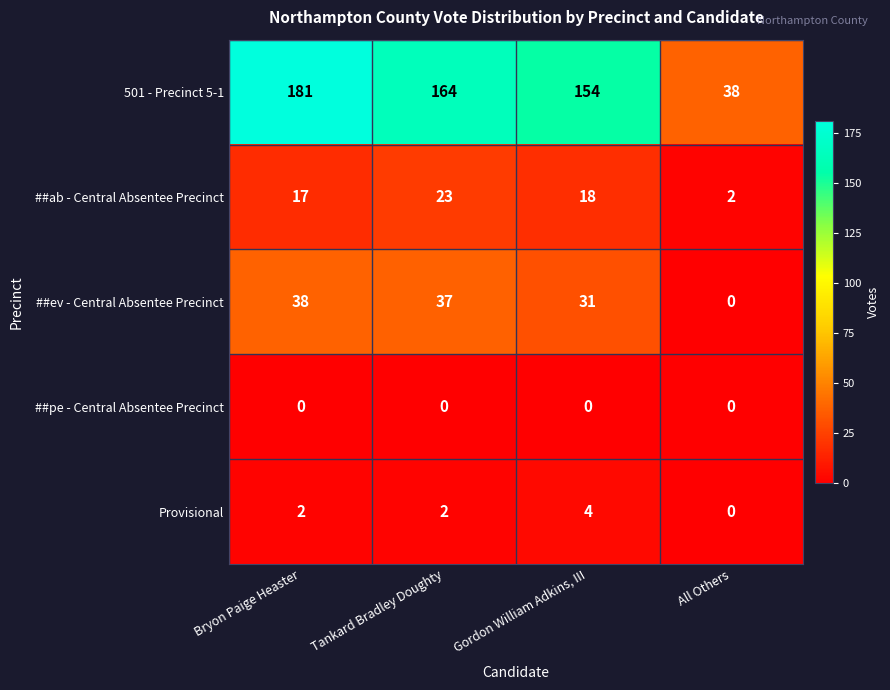

Which category has the highest value in the Provisional series?

Gordon William Adkins, III